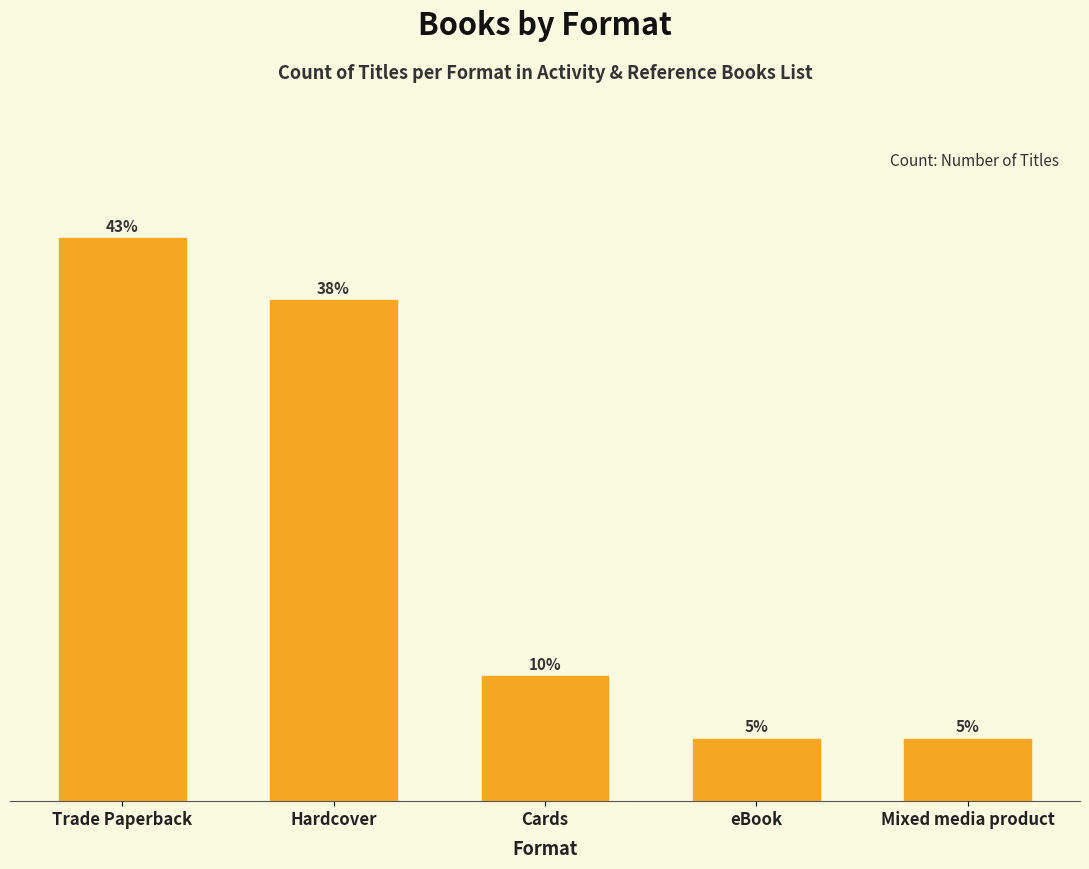

Reading left to right, what are all the values shown in this chart?

Trade Paperback=9	Hardcover=8	Cards=2	eBook=1	Mixed media product=1